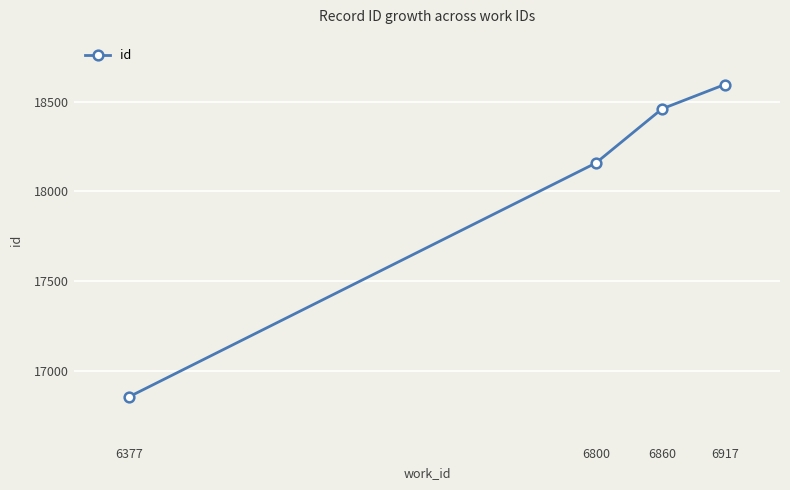

Which category has the highest value across all series?

6917